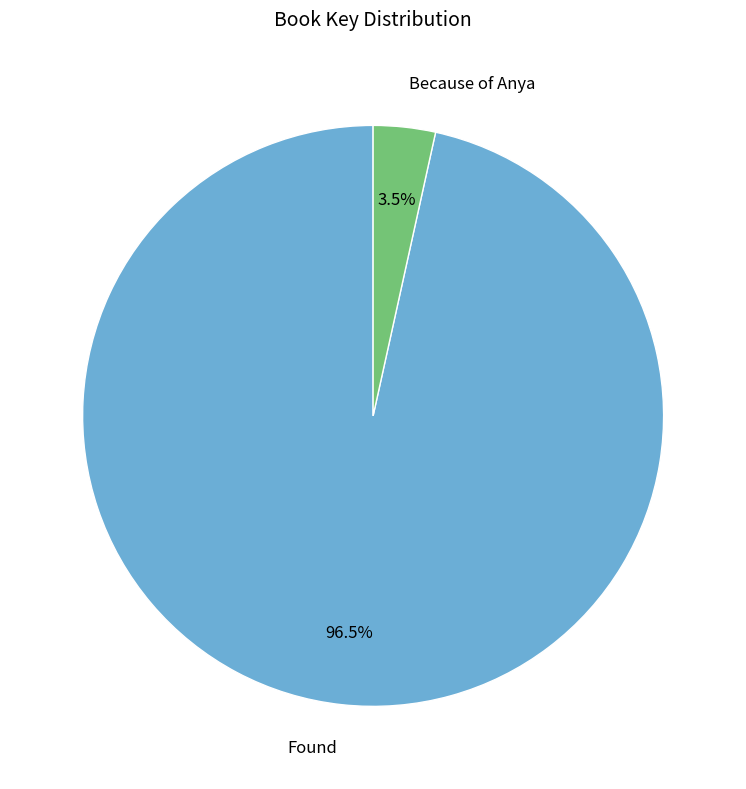

Which category has the smallest portion of the pie?

Because of Anya